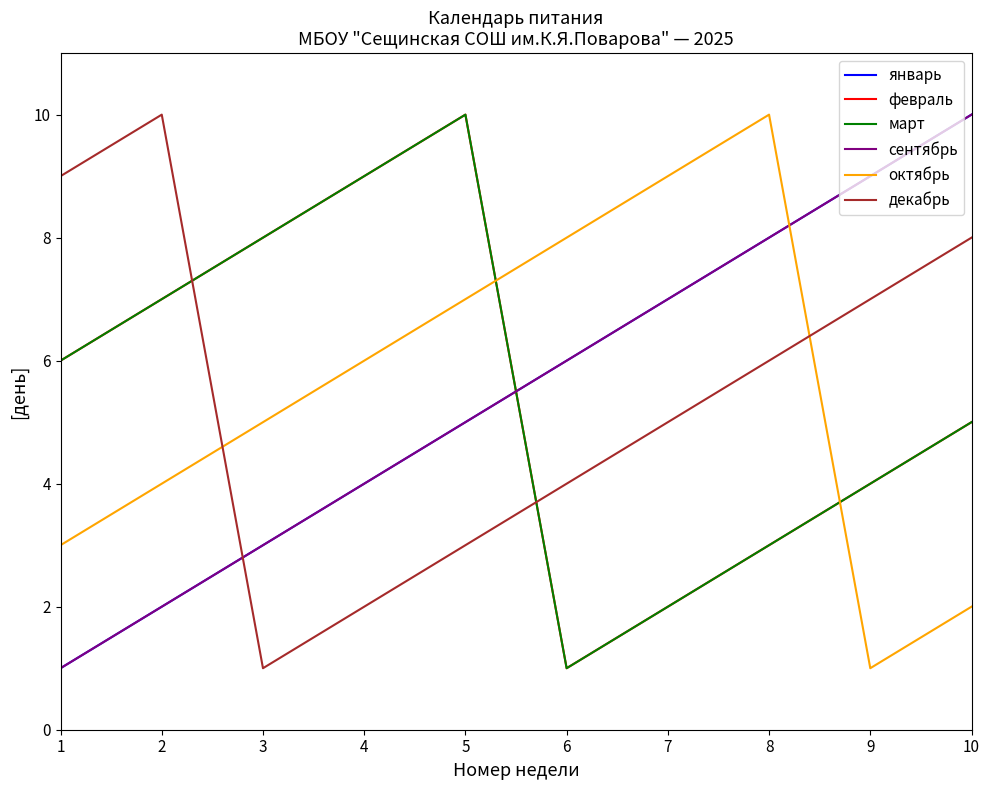

Does the chart have visible grid lines?

No